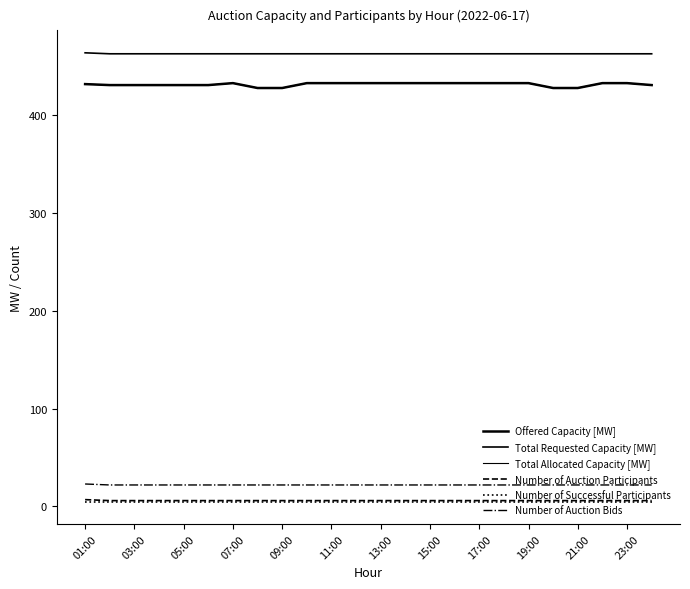

Does the chart display data point markers on the line(s)?

No